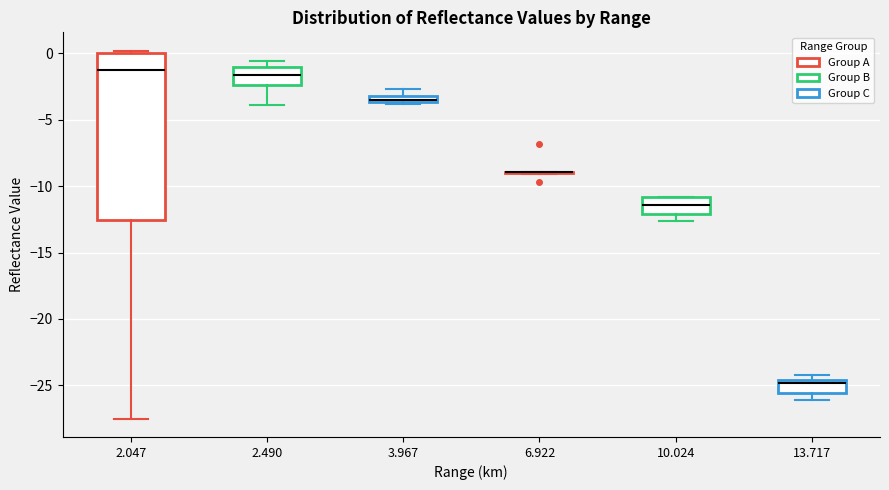

Where is the upper edge of the box at x = 10.024 on the y-axis? The values are not printed on the chart, so give them approximately, as read against the axis.

-11.0